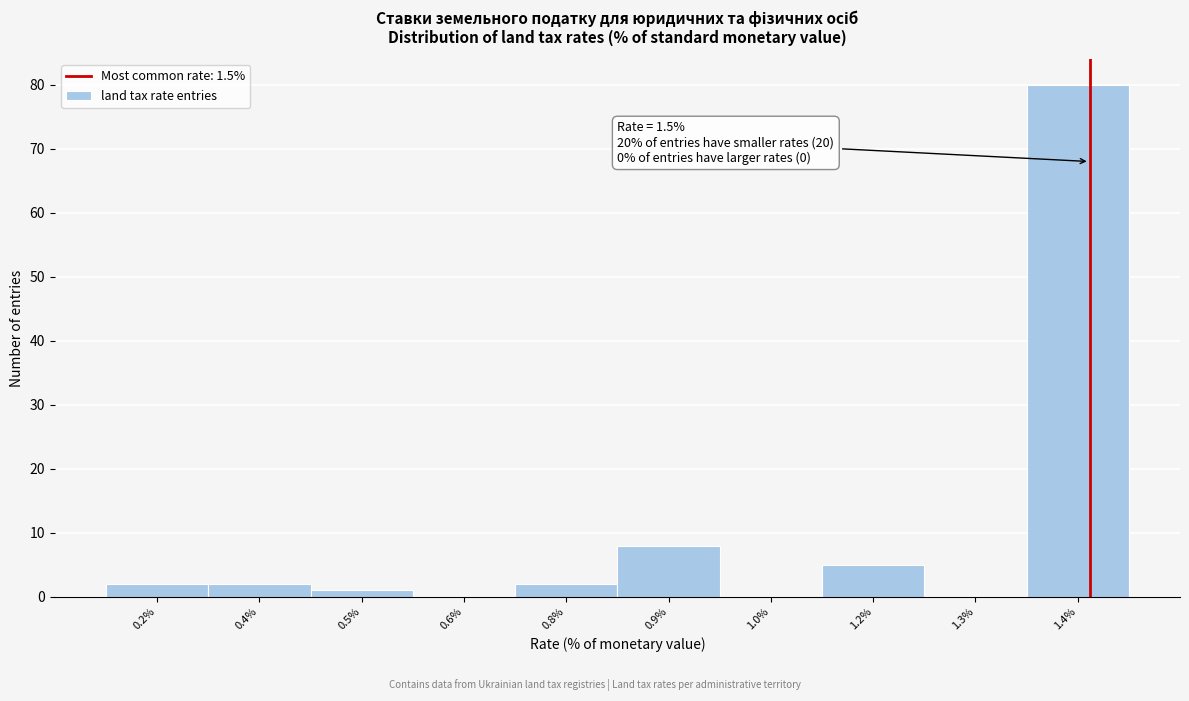

Reading right to left, what are all the values shown in this chart?

1.4%=80	1.3%=0	1.2%=5	1.0%=0	0.9%=8	0.8%=2	0.6%=0	0.5%=1	0.4%=2	0.2%=2